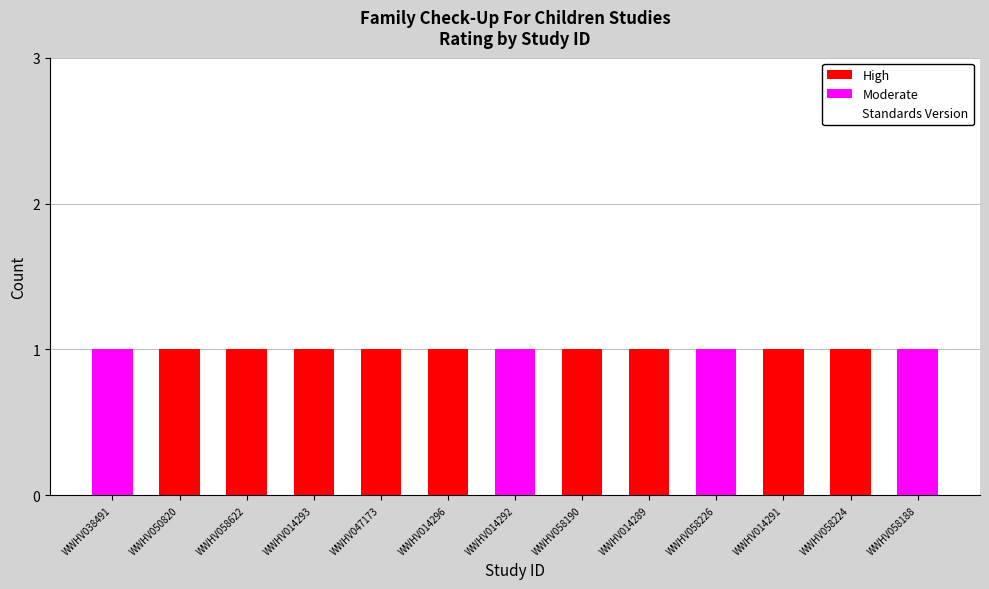

Reading right to left, transcribe the values for High.

WWHV058188=0	WWHV058224=1	WWHV014291=1	WWHV058226=0	WWHV014289=1	WWHV058190=1	WWHV014292=0	WWHV014296=1	WWHV047173=1	WWHV014293=1	WWHV058622=1	WWHV050820=1	WWHV038491=0